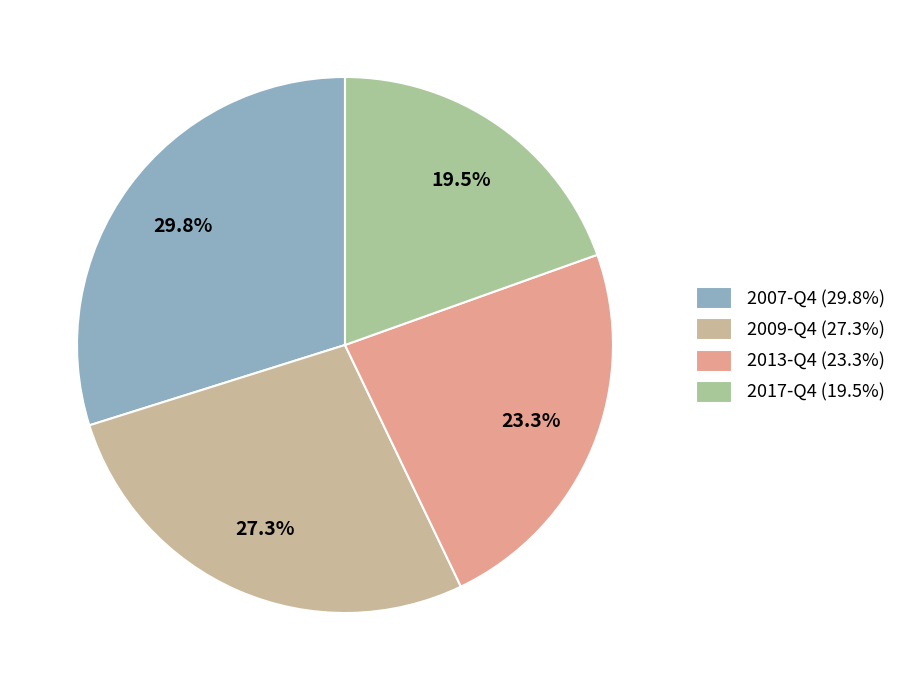

Rank the categories by value from lowest to highest.

2017-Q4 (19.5%), 2013-Q4 (23.3%), 2009-Q4 (27.3%), 2007-Q4 (29.8%)